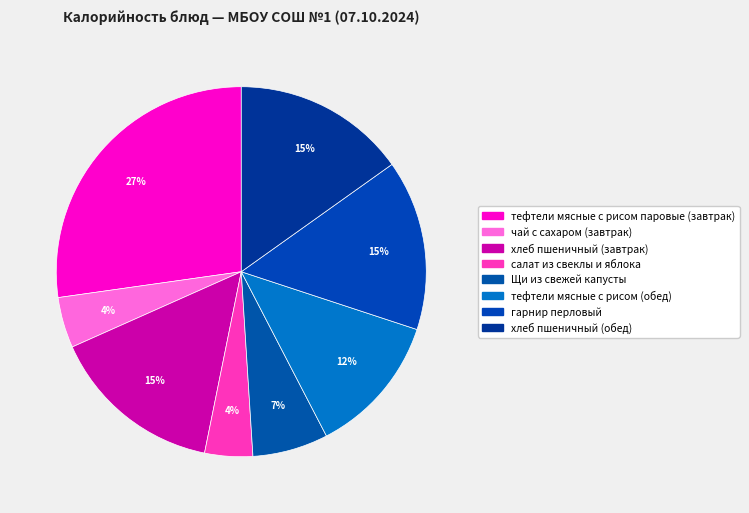

Is there any slice that represents more than half of the pie?

No